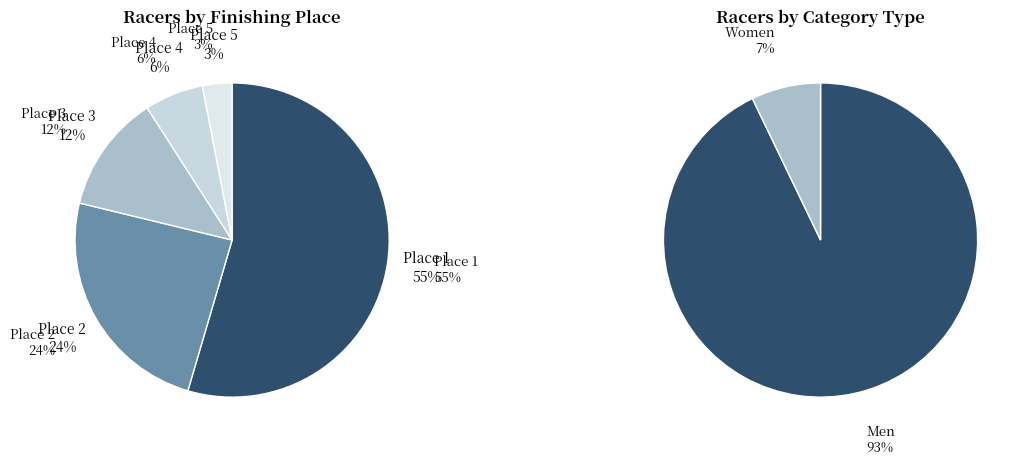

To the nearest percent, what is the combined percentage of Place 4 and Place 5?

9%